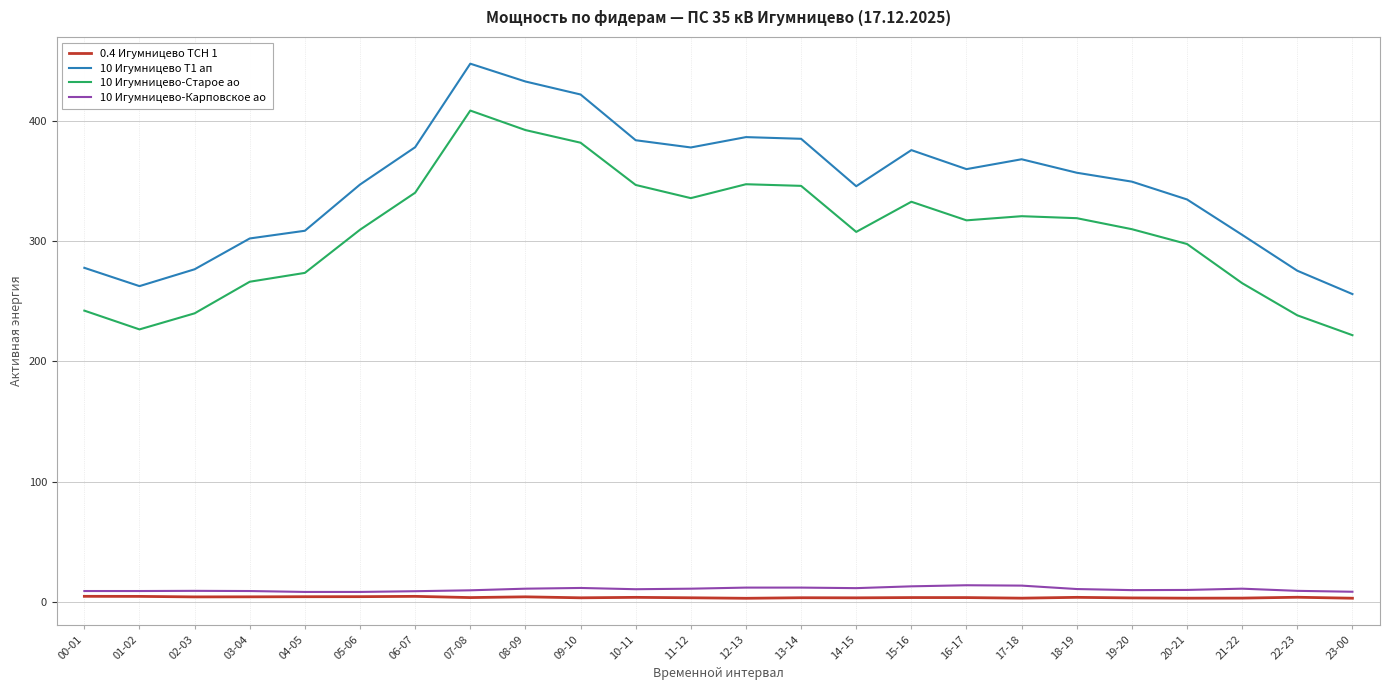

What is the greatest value displayed?

447.4